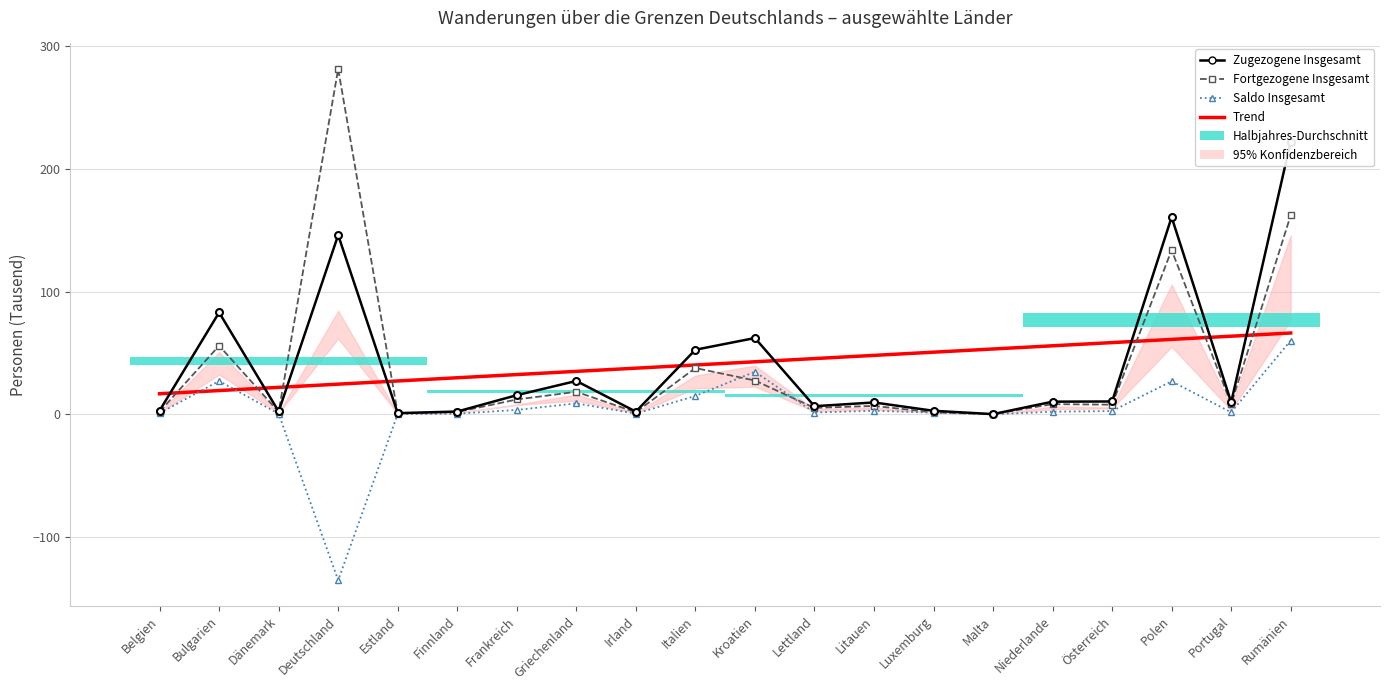

At which label does Saldo Insgesamt reach its peak?

Rumänien